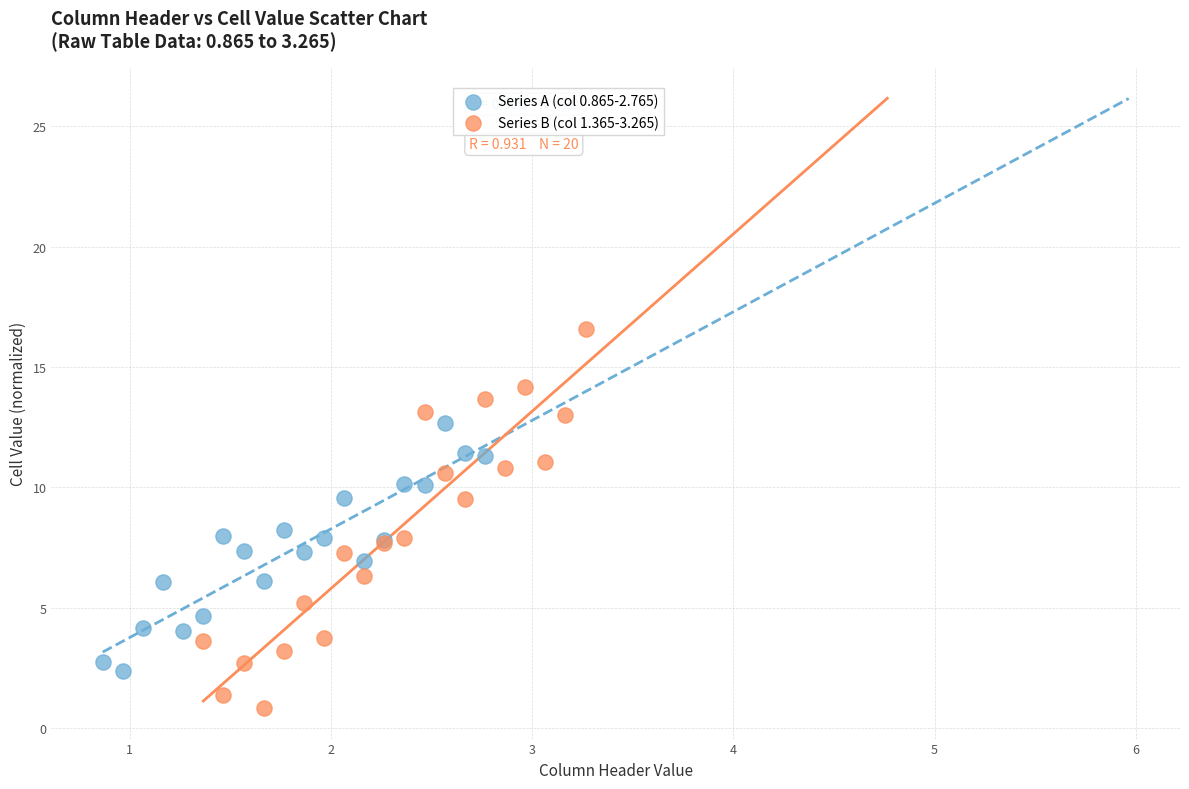

Which series reaches the minimum Y coordinate?

Series B (col 1.365-3.265)